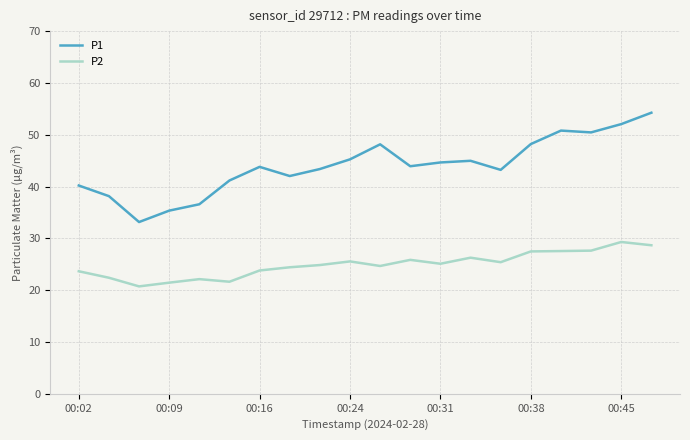

What is the minimum value for P2?

20.7